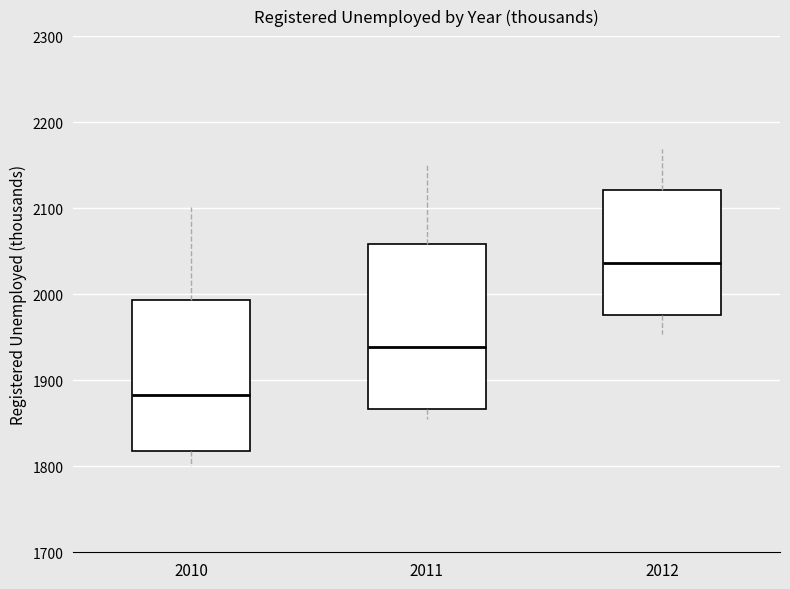

Which box has the lowest median line?

2010